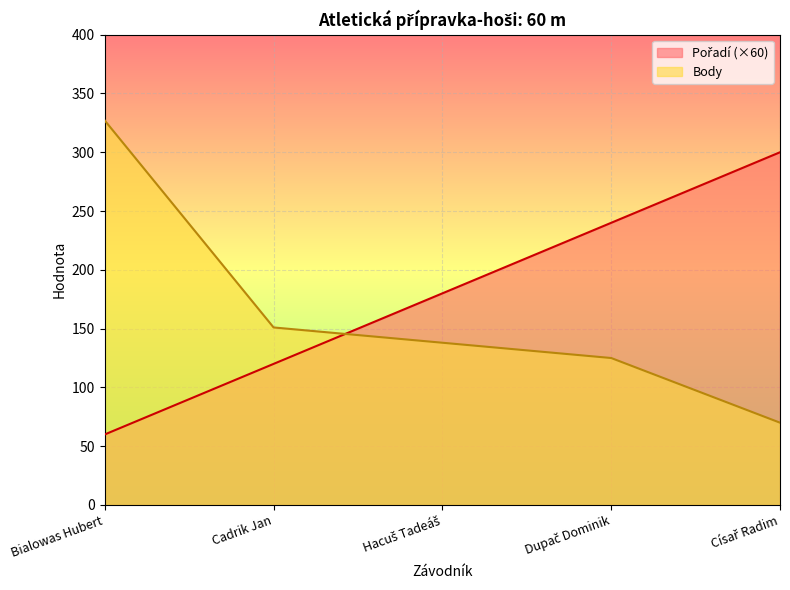

What is the value of the Pořadí point at the 4th from the left?

240